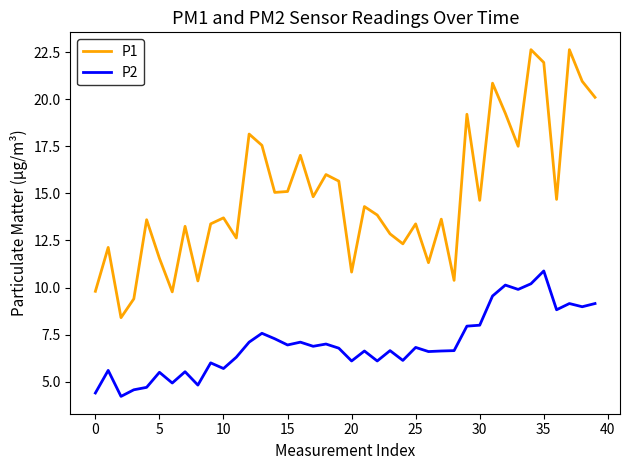

In P1, how many points are higher than both neighbors (excluding endpoints)?

14